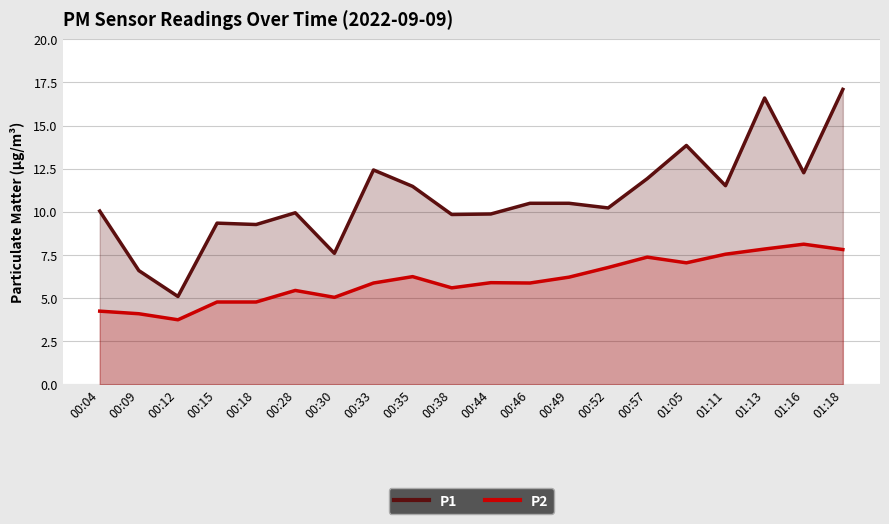

How many lines are shown in the chart?

2